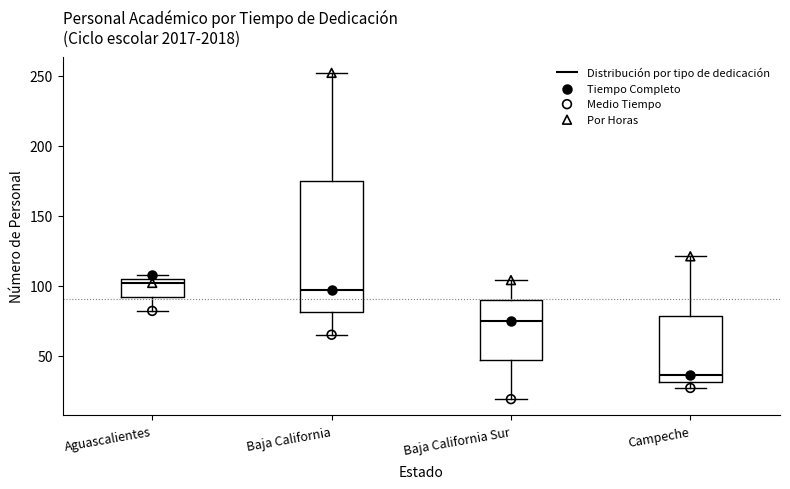

Where is the lower edge of the box for Baja California on the y-axis? The values are not printed on the chart, so give them approximately, as read against the axis.

80